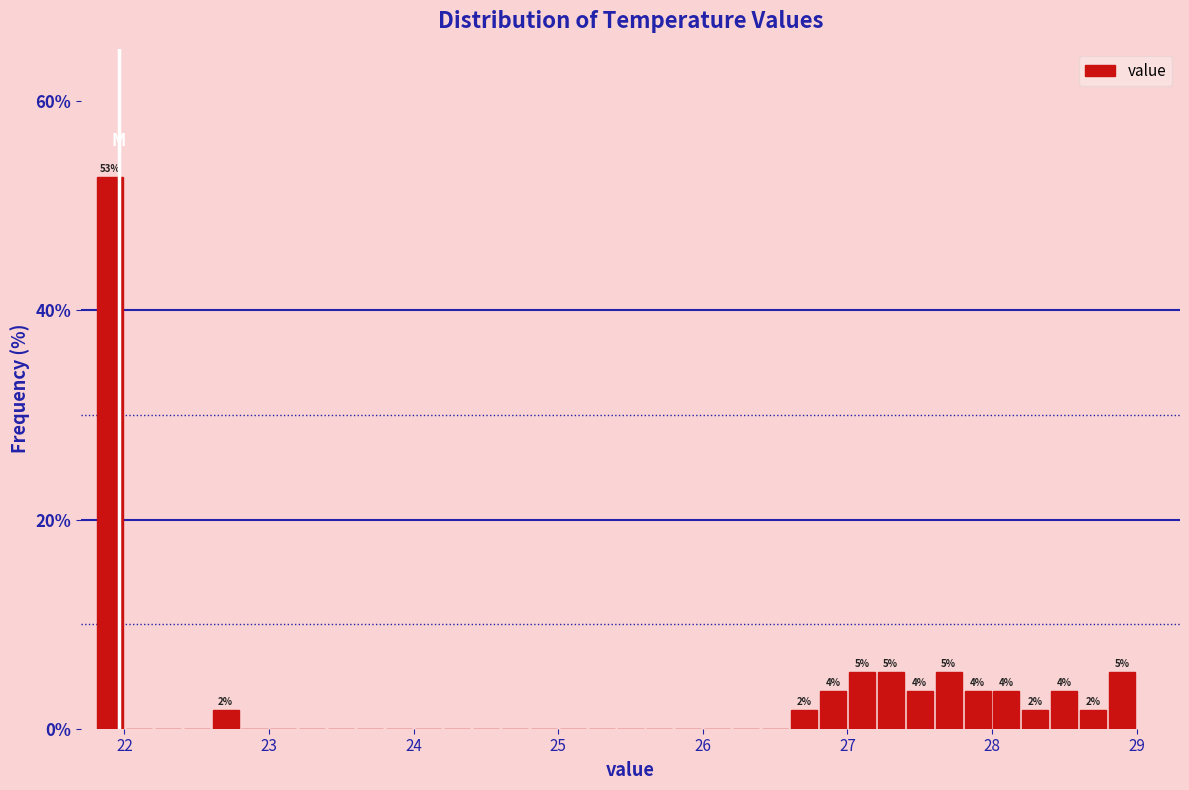

Around what value on the x-axis is the tallest bar? Give the approximate position of its centre, as read against the axis.

21.9